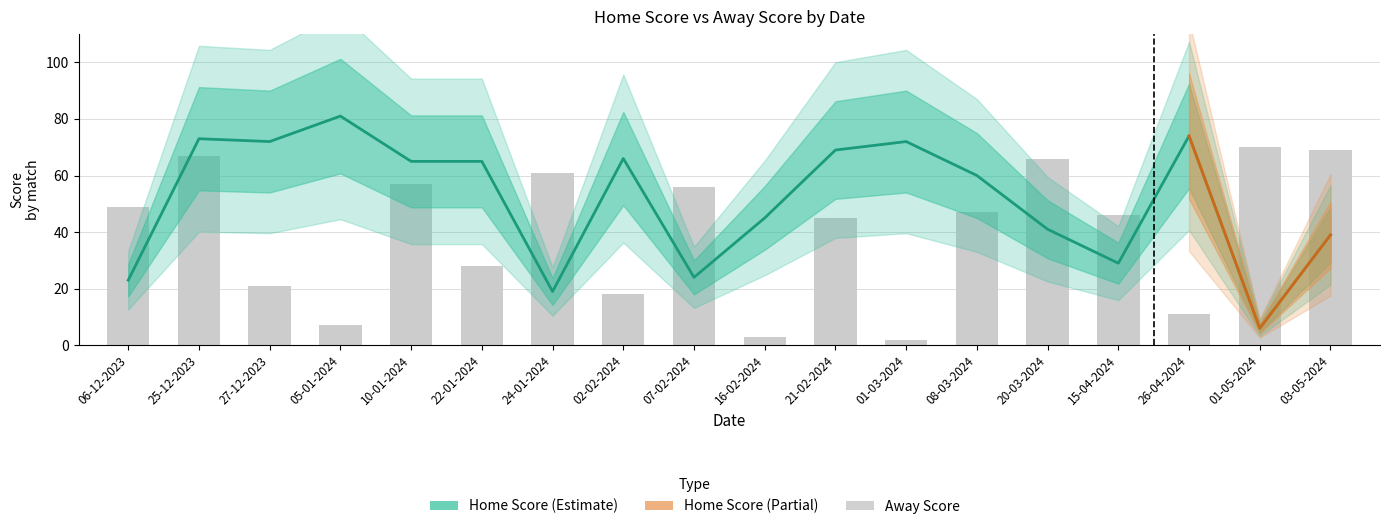

What position from the right is 03-05-2024?

1